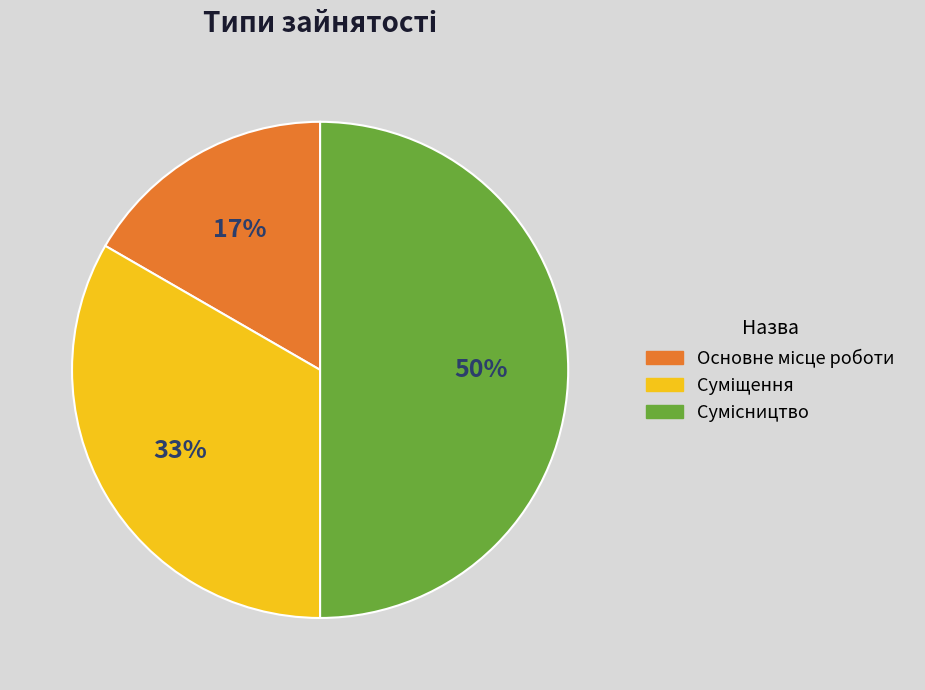

To the nearest percent, what is the average slice percentage?

33%